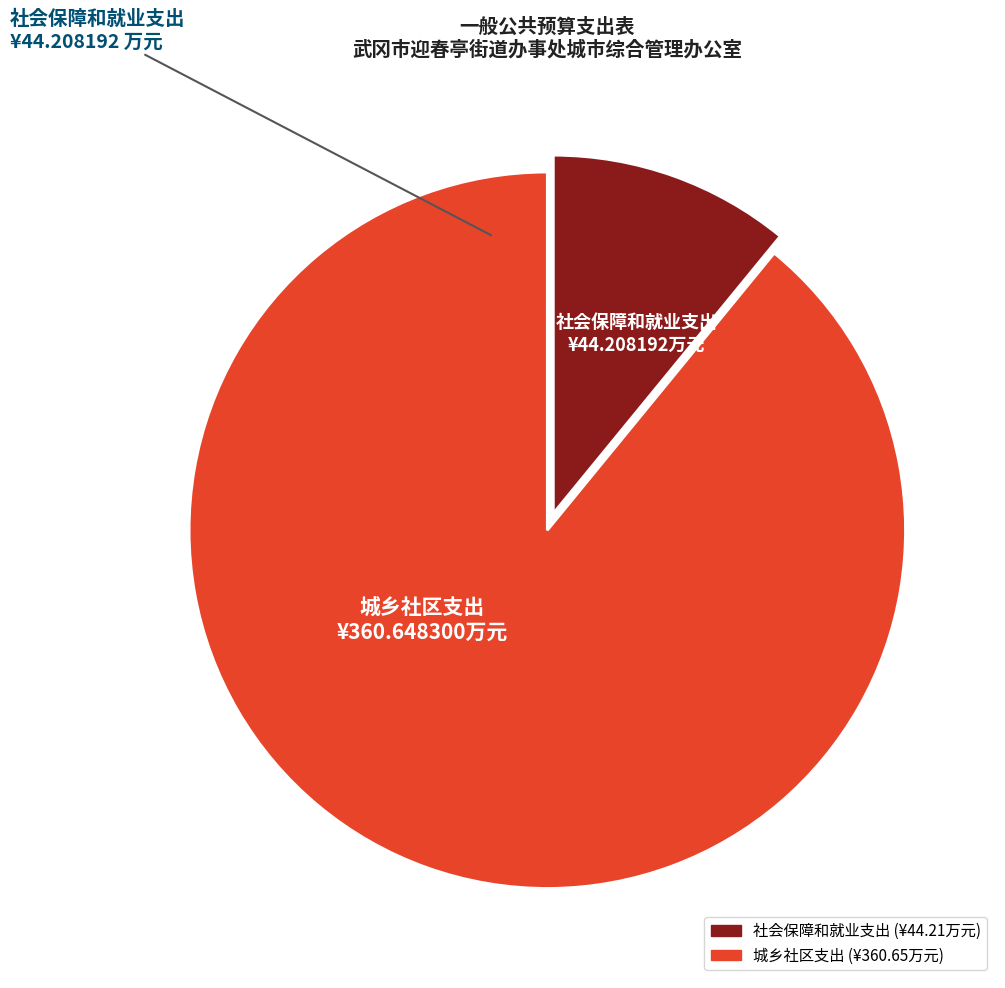

Is there any slice that represents more than half of the pie?

Yes